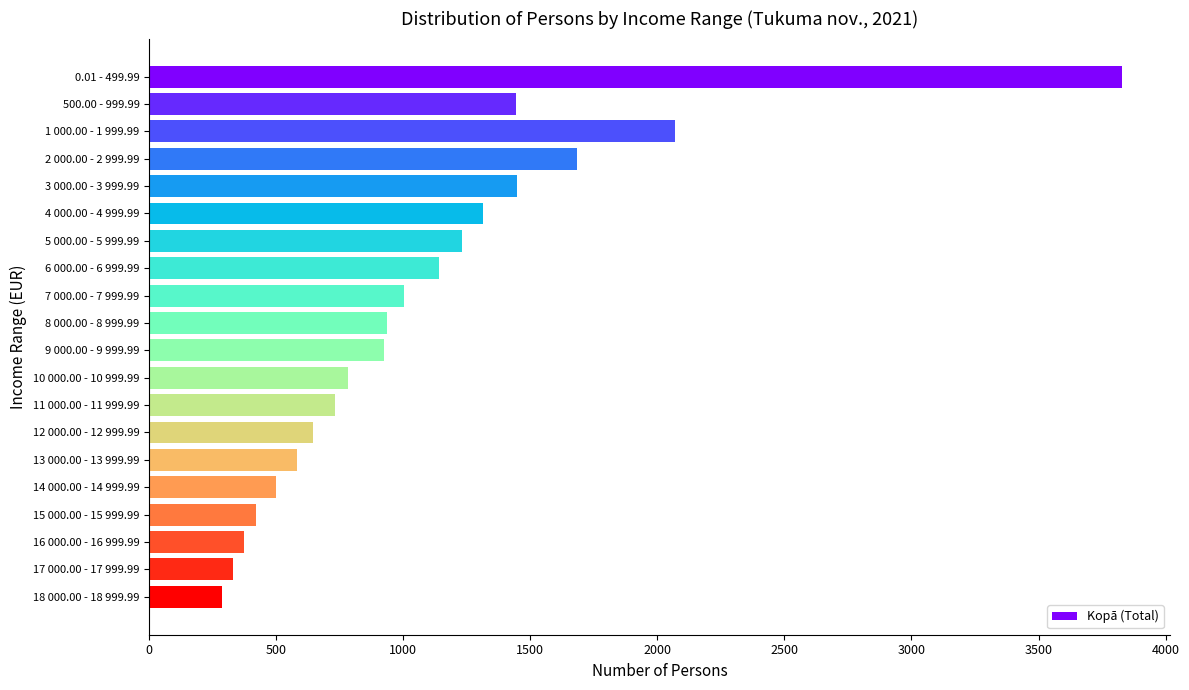

What is the ratio of the value at 1 000.00 - 1 999.99 to the value at 4 000.00 - 4 999.99?

1.6